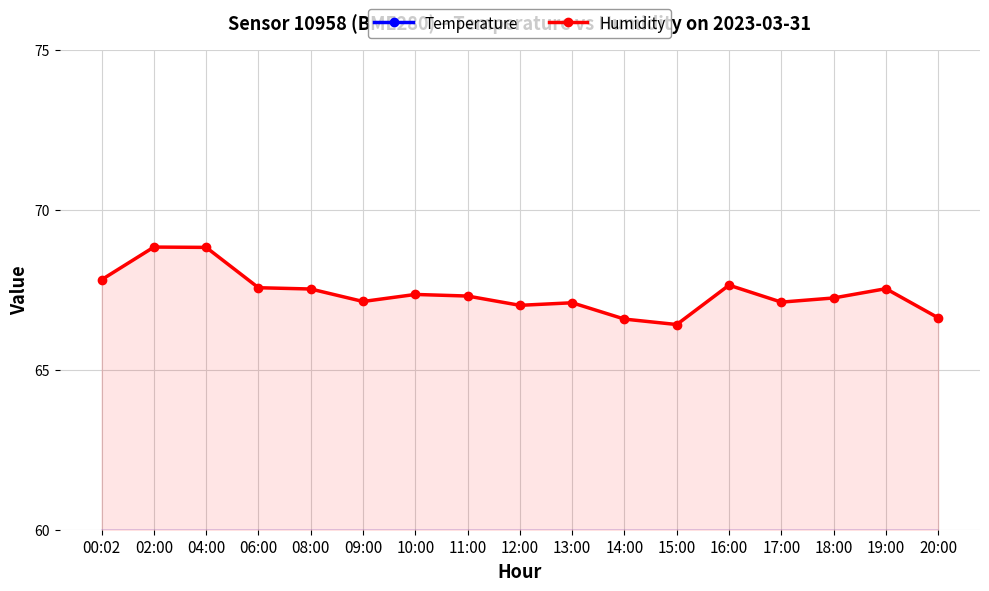

How many data points does each series have?

17